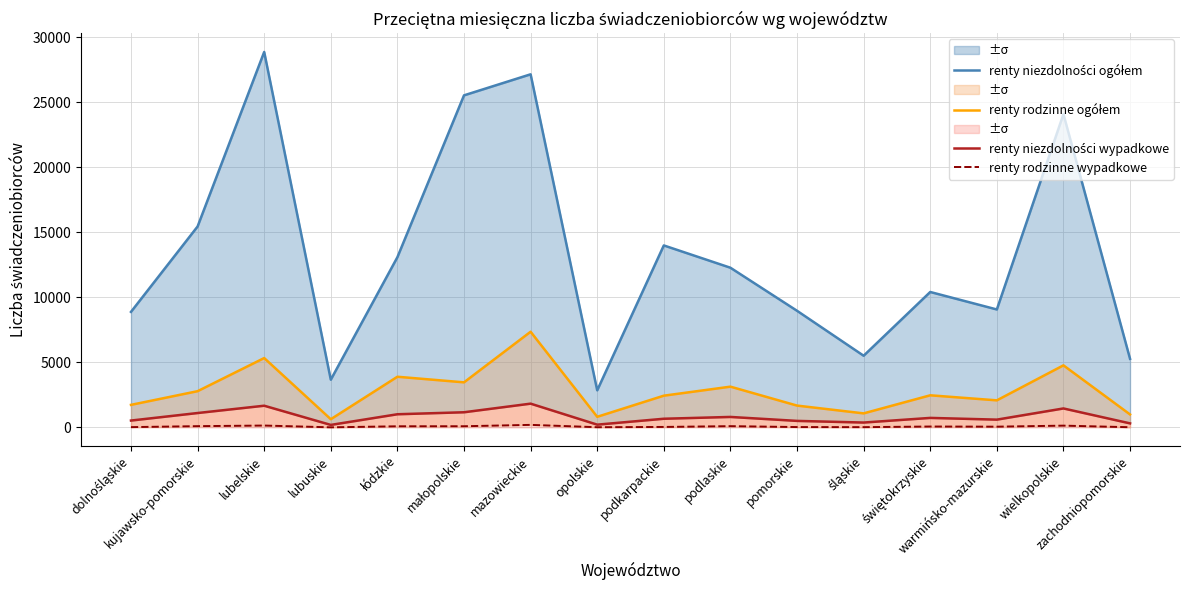

True or false: renty niezdolności ogółem and renty niezdolności wypadkowe cross at least once.

False